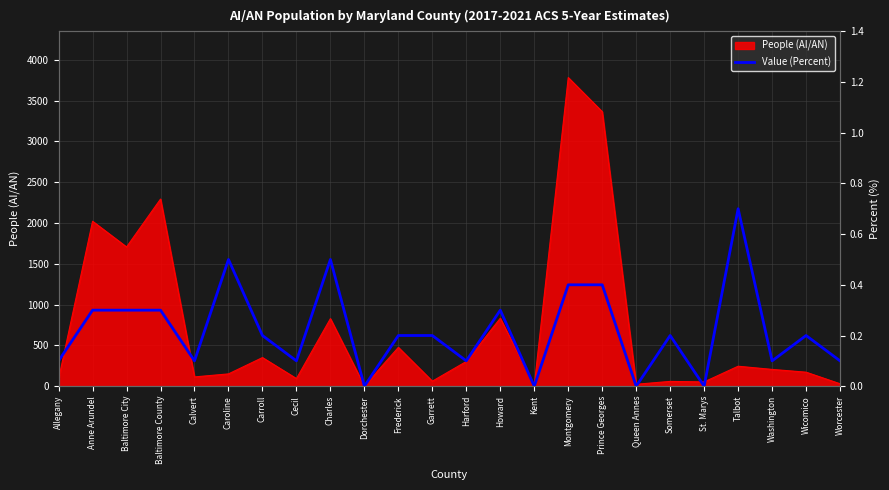

What is the value of the 16th point from the left?

0.4